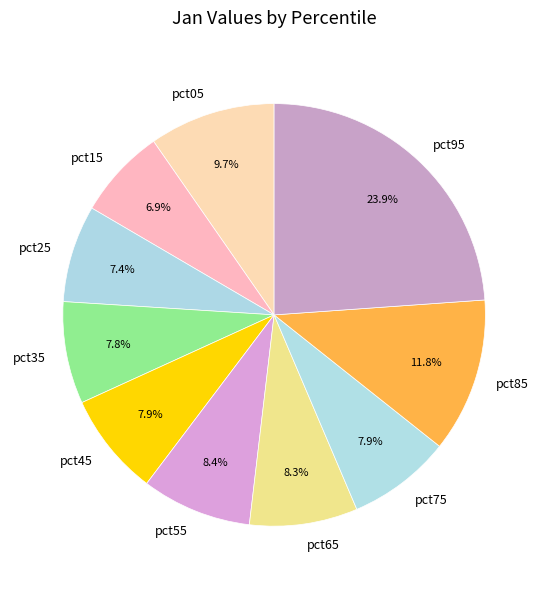

Does pct55 account for over 50% of the chart?

No